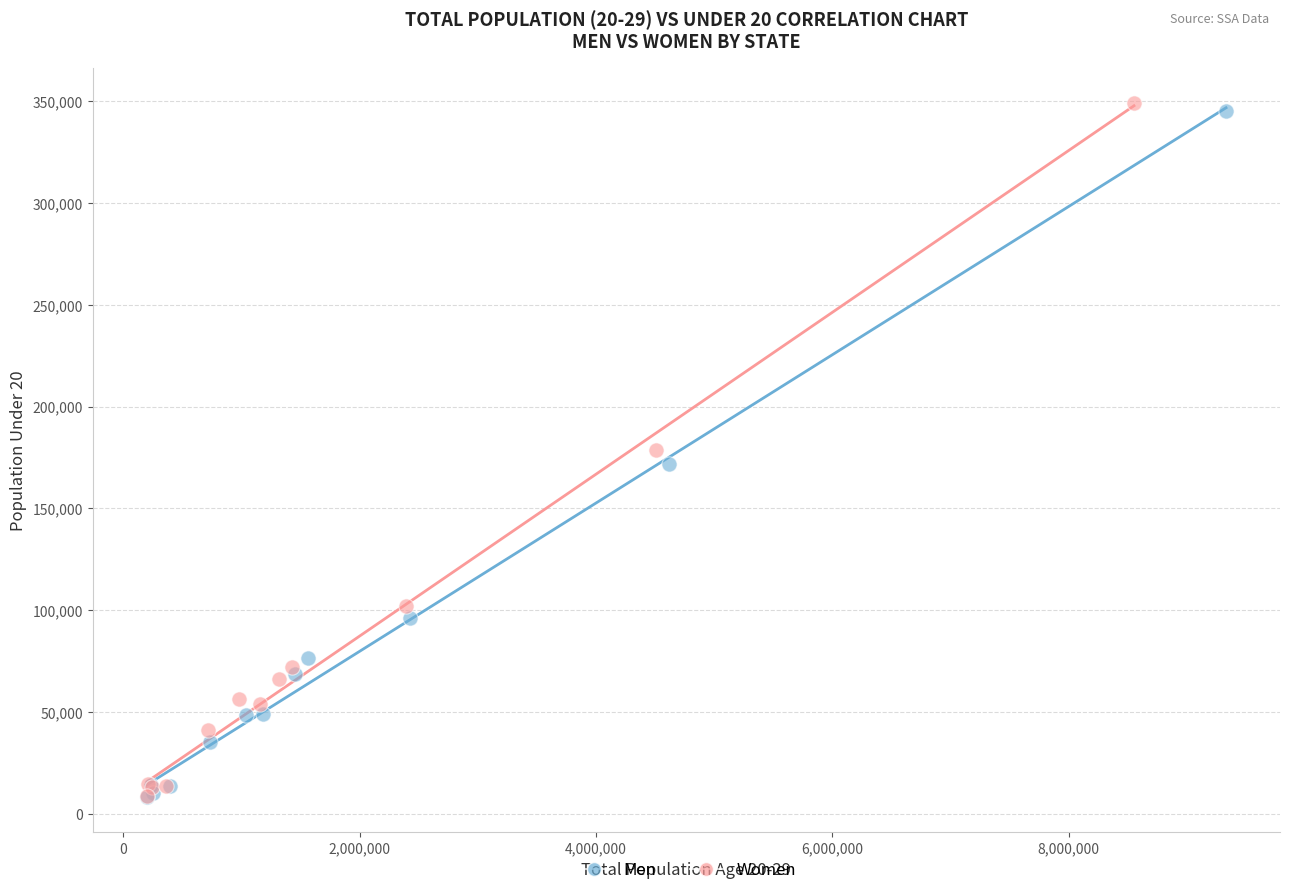

Which series has the widest spread of Y values?

Women